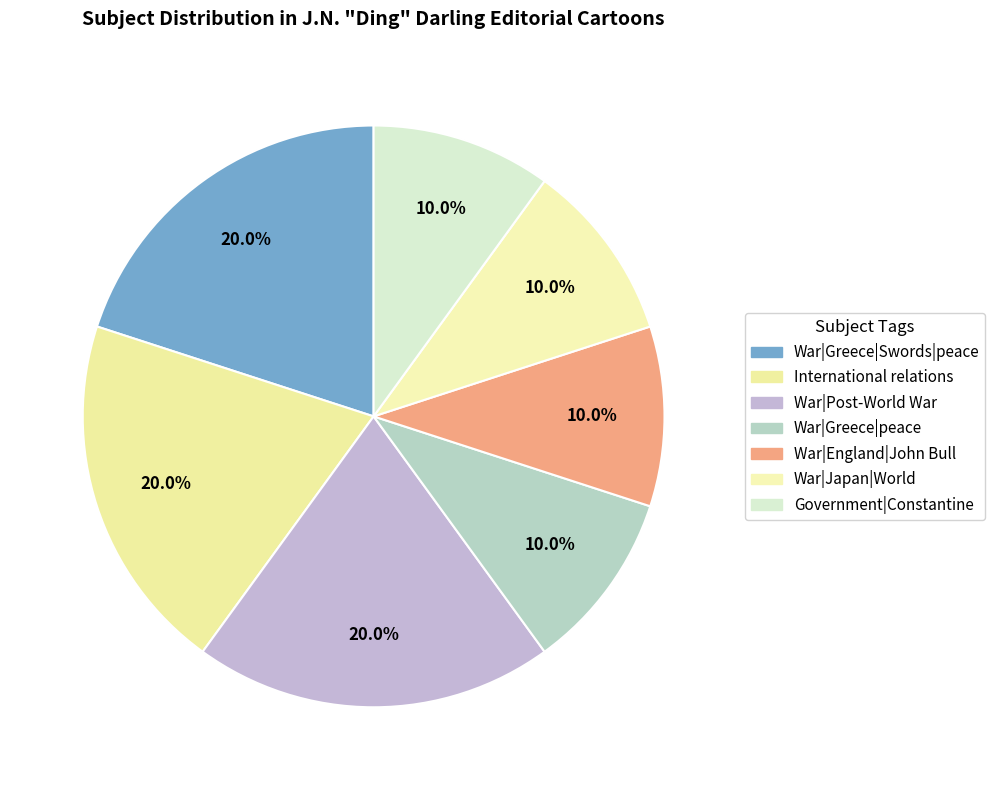

To the nearest percent, what is the average slice percentage?

14%